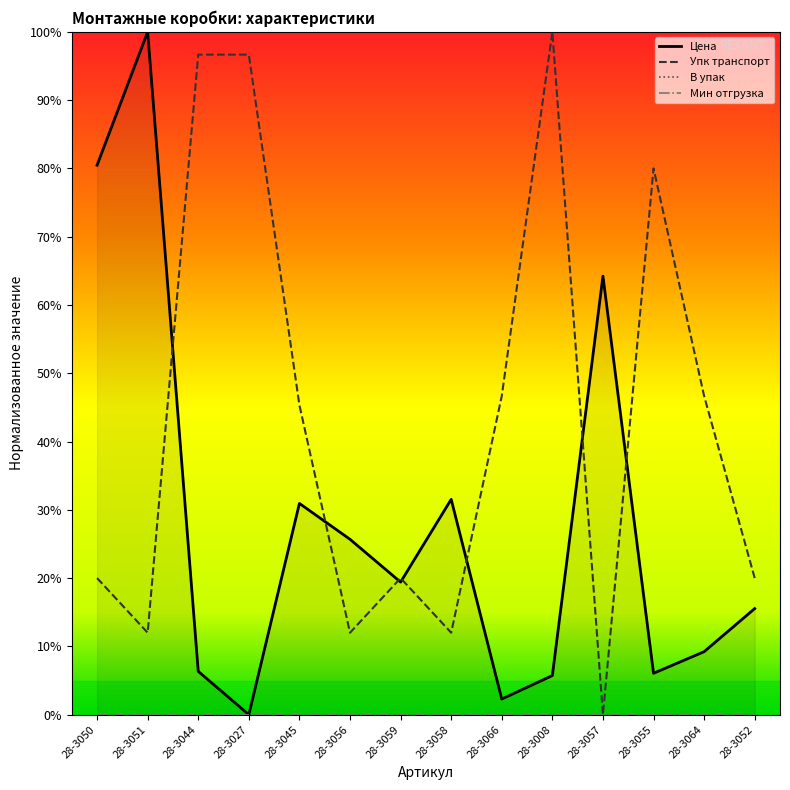

The Упк транспорт series shows 108.7 at 28-3055. True or false?

False